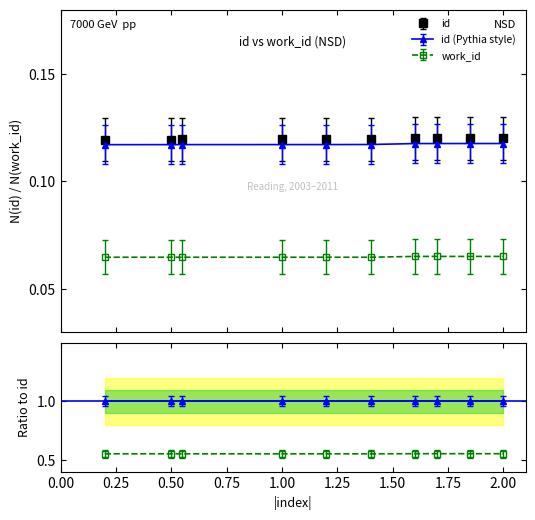

Which series has the widest spread of values?

id